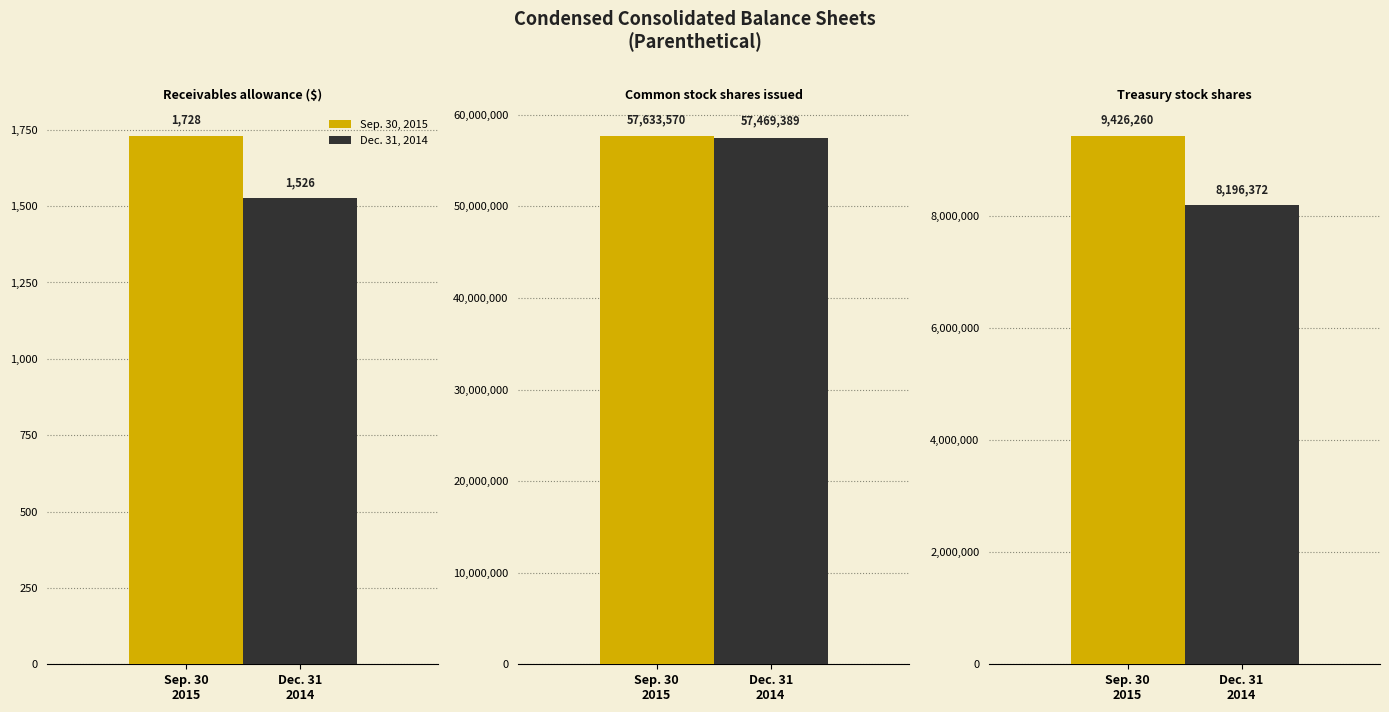

What are all the series names shown in the legend?

Sep. 30, 2015, Dec. 31, 2014